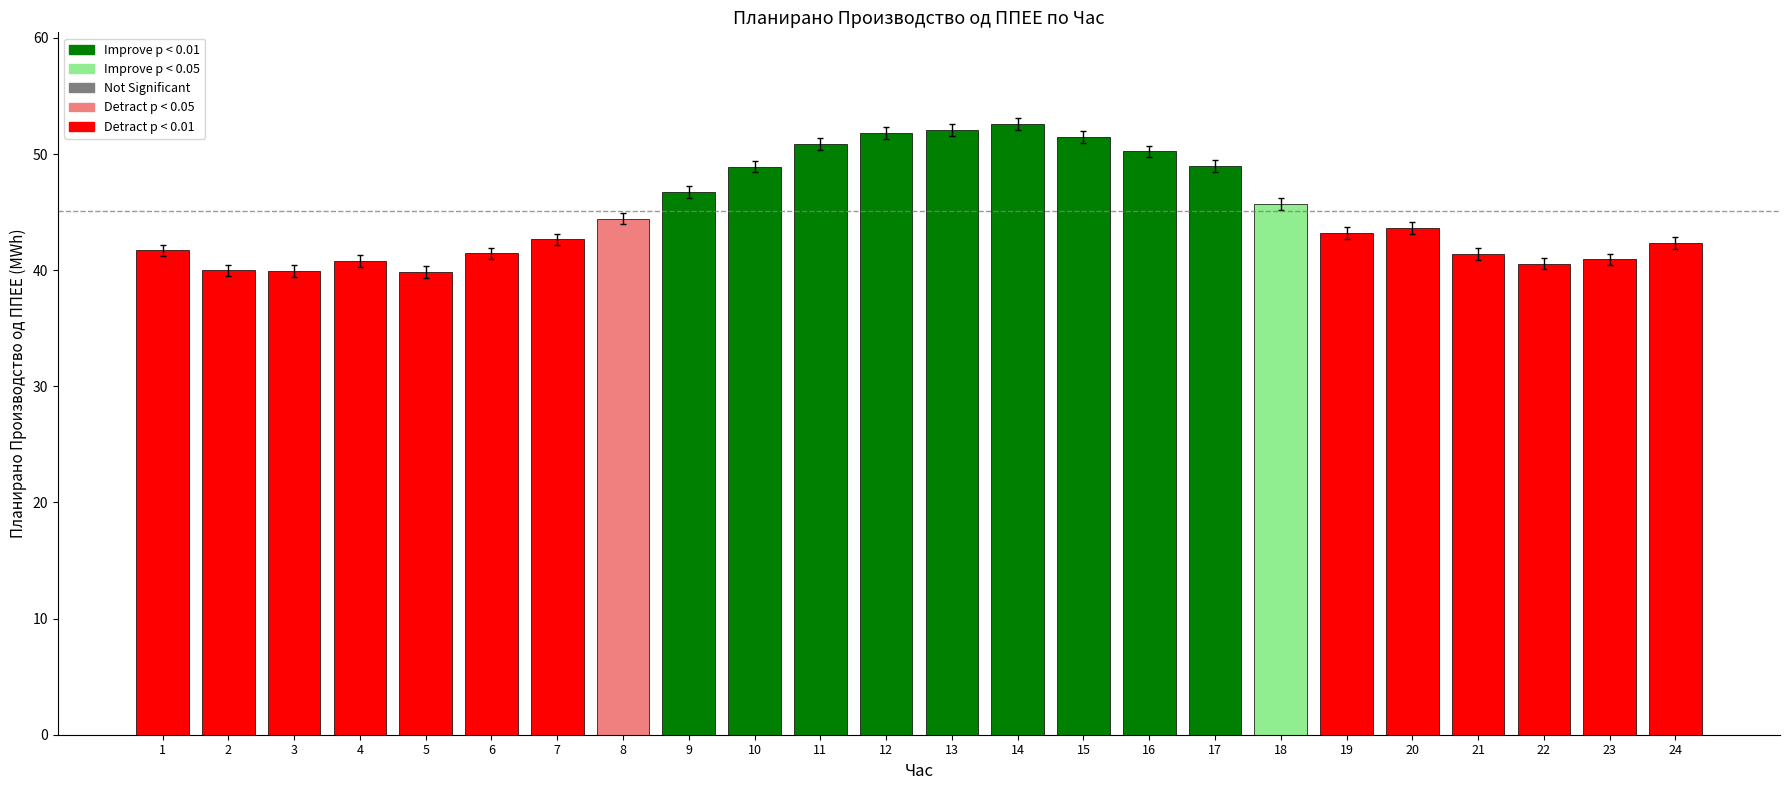

What is the difference between the values at 20 and 3?

3.7